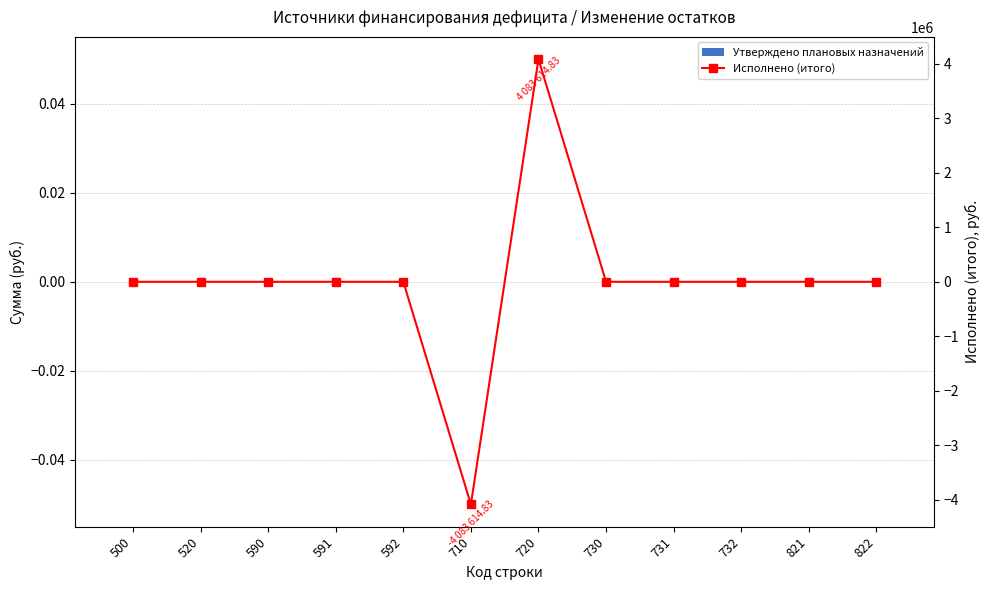

Which has a higher value, 730 or 520?

730